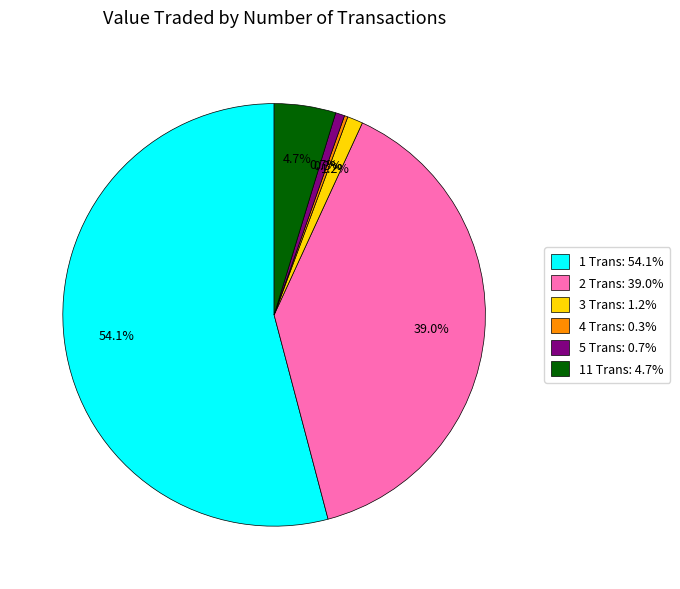

Which has a higher value, 1 Trans or 3 Trans?

1 Trans